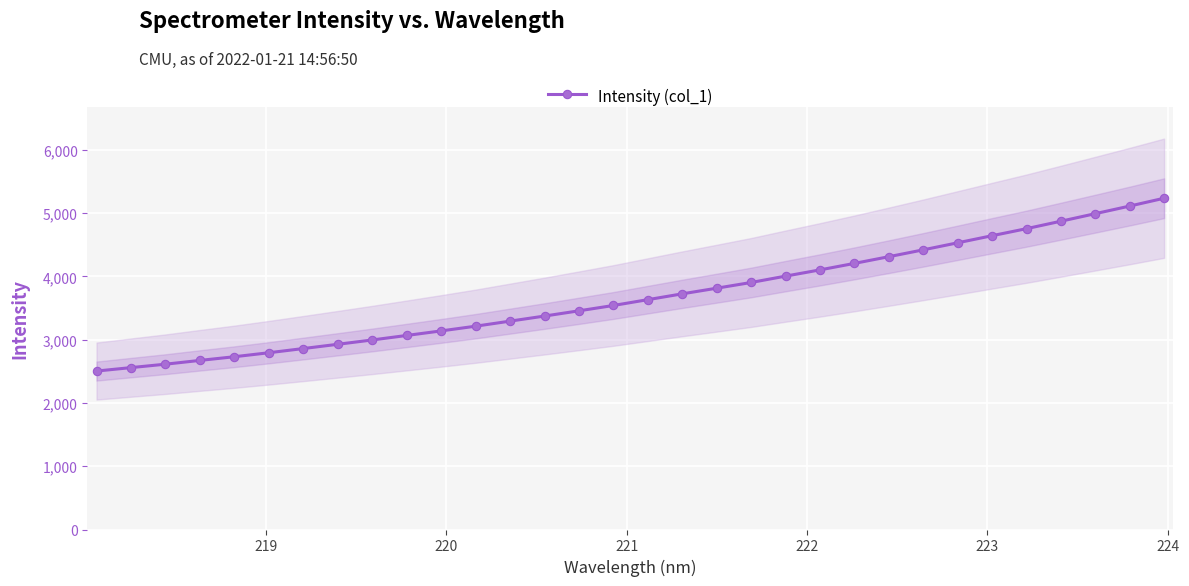

What is the difference between the maximum and second lowest values?

2676.6